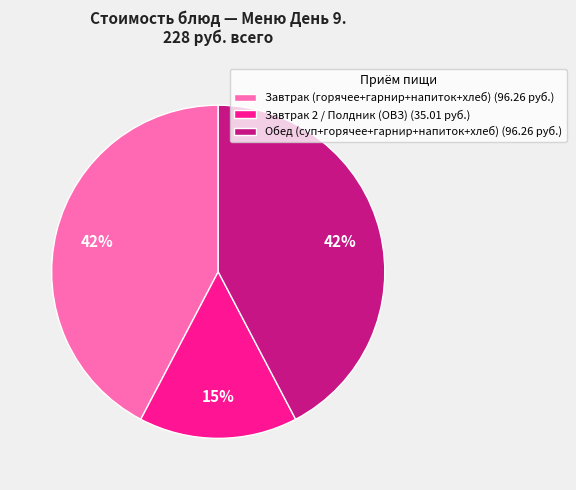

What percentage is the Завтрак (горячее+гарнир+напиток+хлеб) (96.26 руб.) slice, to the nearest percent?

42%